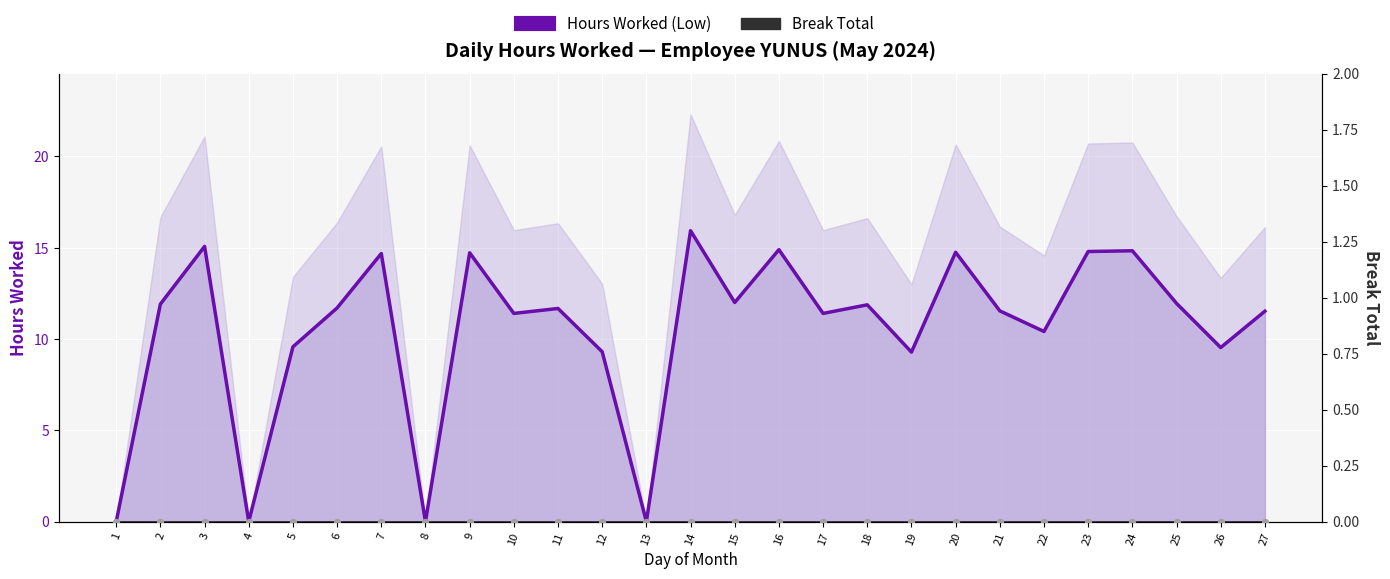

What is the total value across all series at 22?

10.4